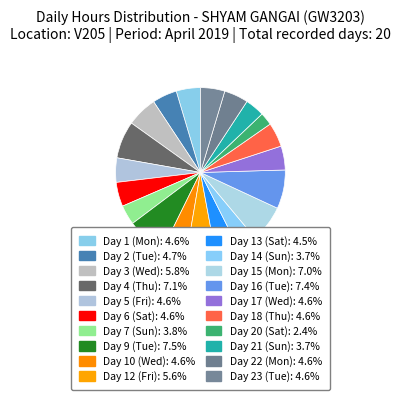

What is the largest slice in the pie chart?

Day 9 (Tue)